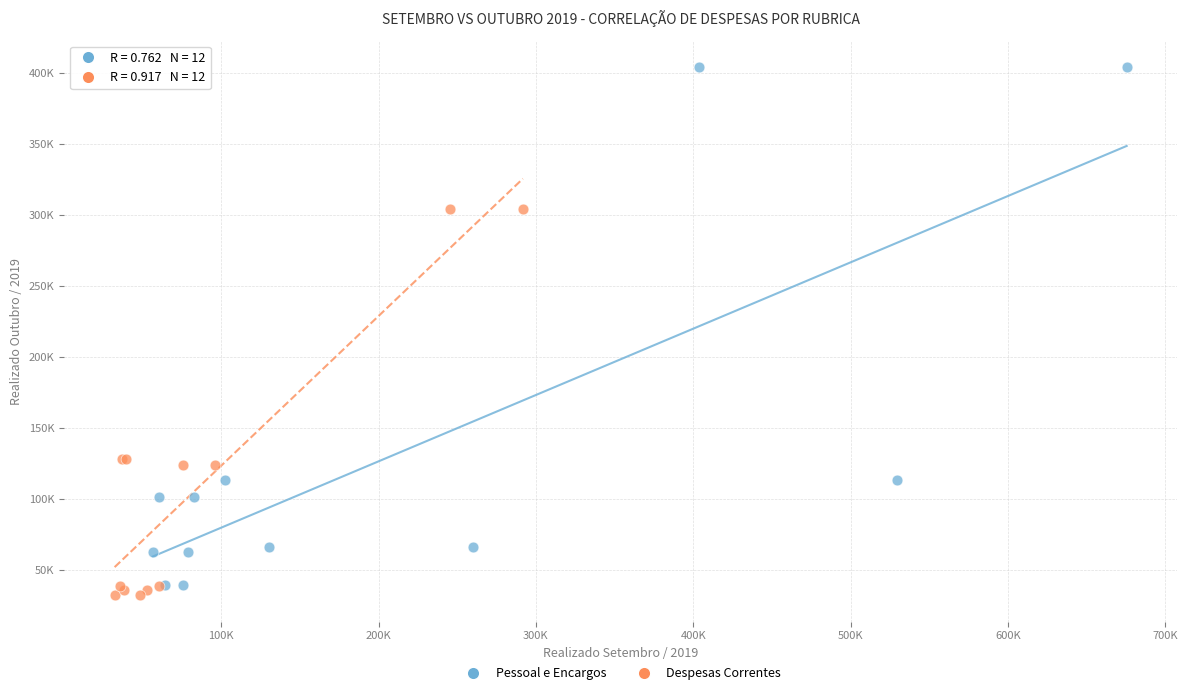

Which series reaches the maximum Y coordinate?

Pessoal e Encargos